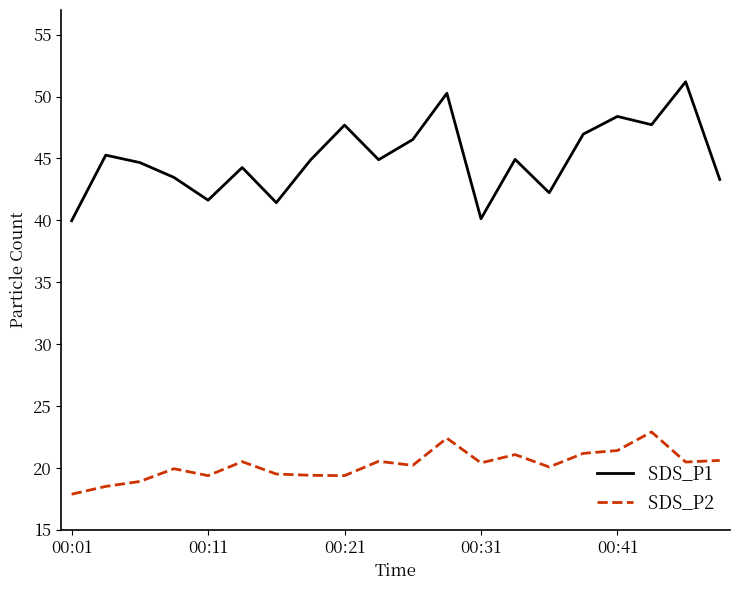

Rank the series by their maximum value, from lowest to highest.

SDS_P2, SDS_P1